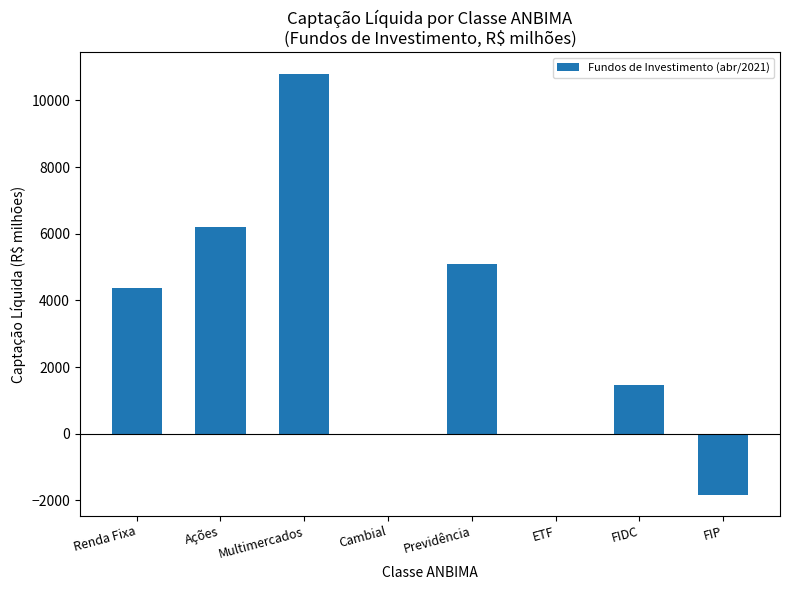

What is the change in value from Multimercados to Previdência?

-5719.2